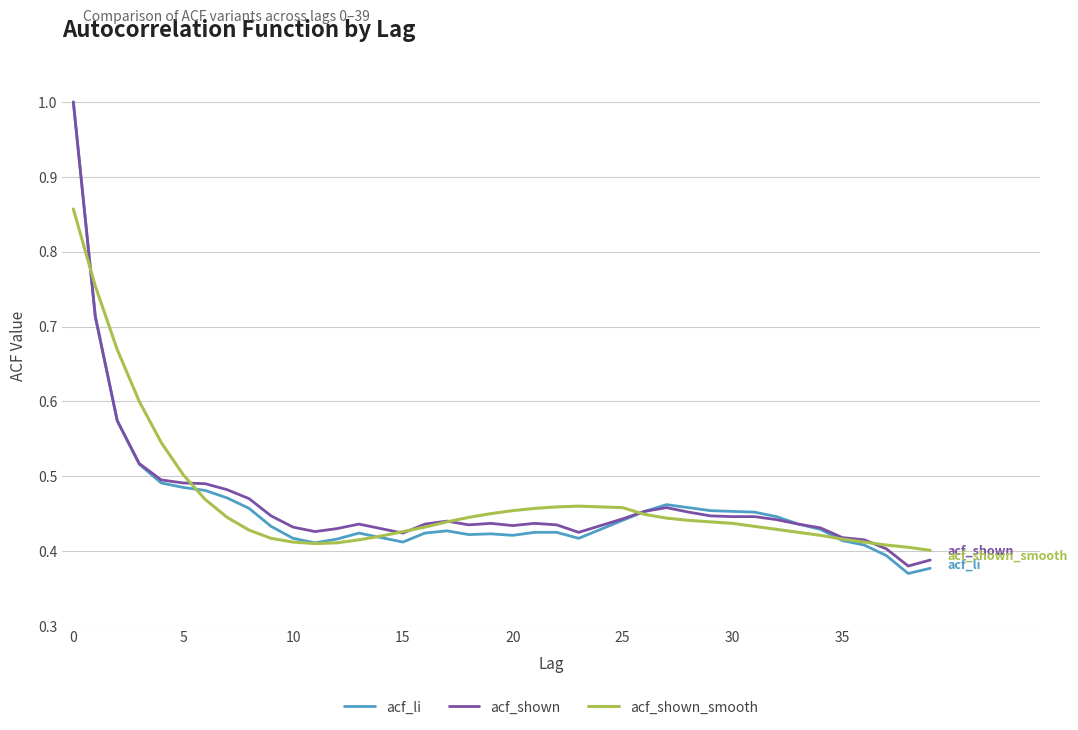

Does the chart have visible grid lines?

Yes